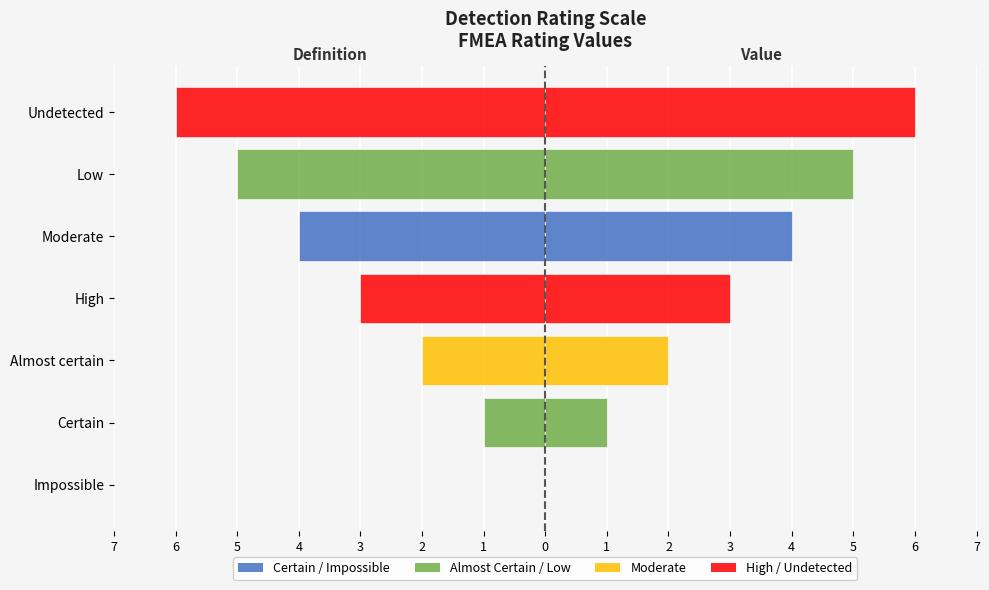

How many Value (left) values are between -5 and -1?

5